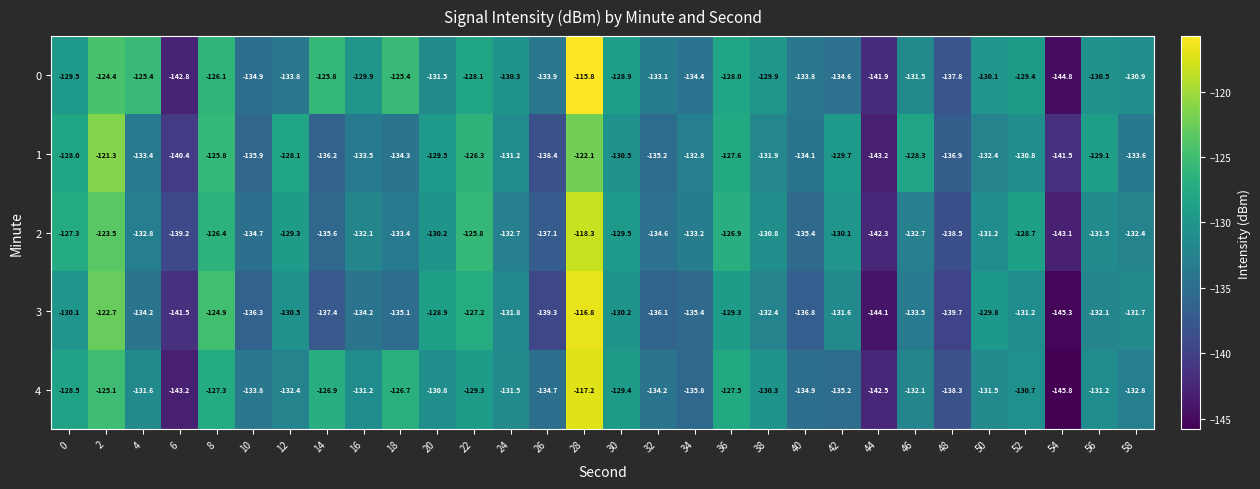

List the series in order of their peak value, lowest first.

1, 2, 4, 3, 0